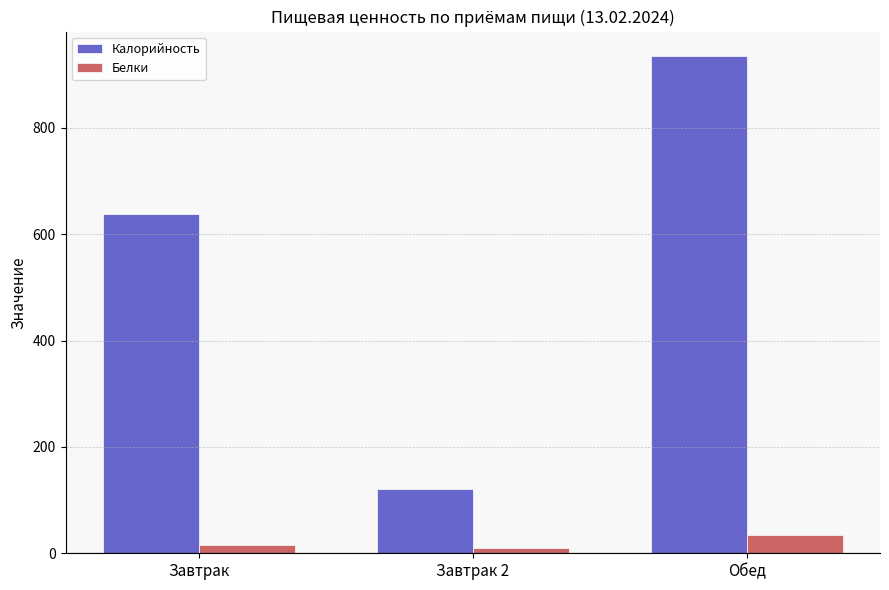

Reading left to right, list all the values displayed in this chart.

Калорийность: Завтрак=638.5	Завтрак 2=121.8	Обед=934.6
Белки: Завтрак=15.0	Завтрак 2=9.0	Обед=33.5